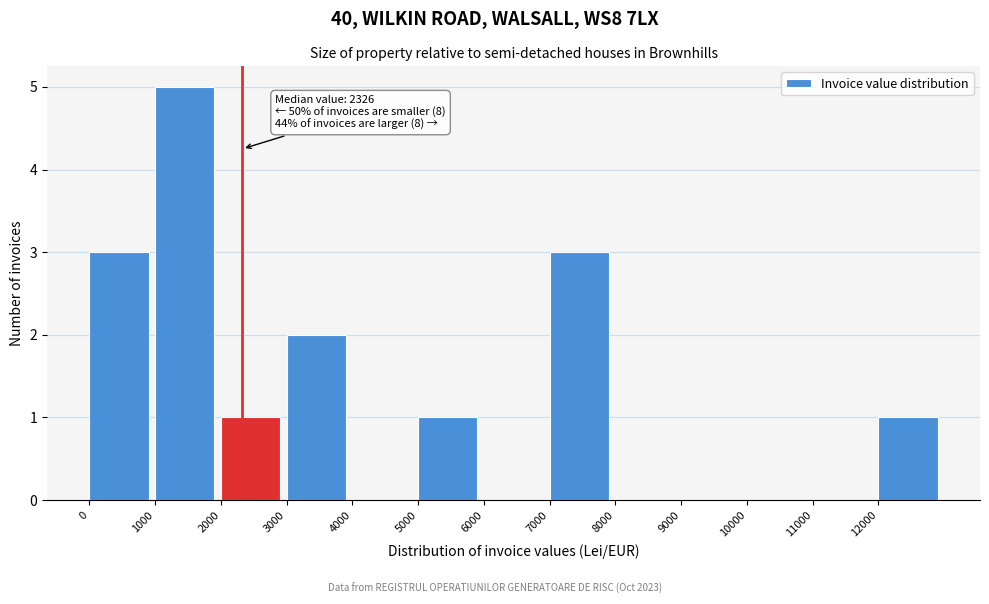

Which range on the x-axis has the tallest bar?

1000 to 2000